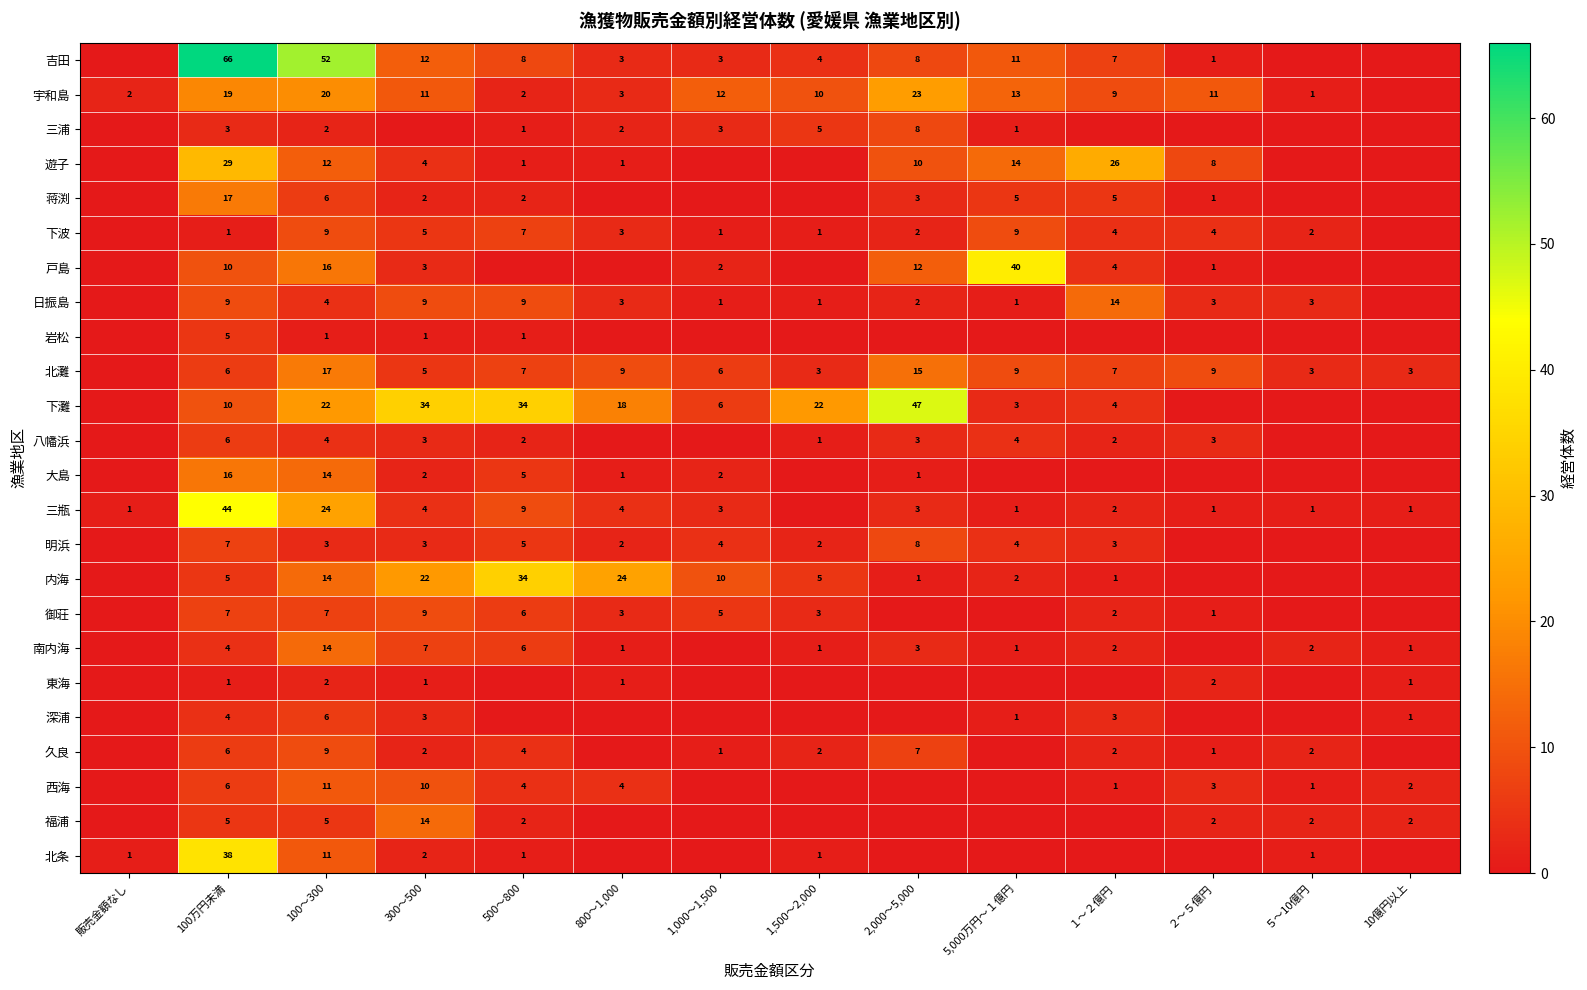

The value of 北条 at 100万円未満 is 38. True or false?

True